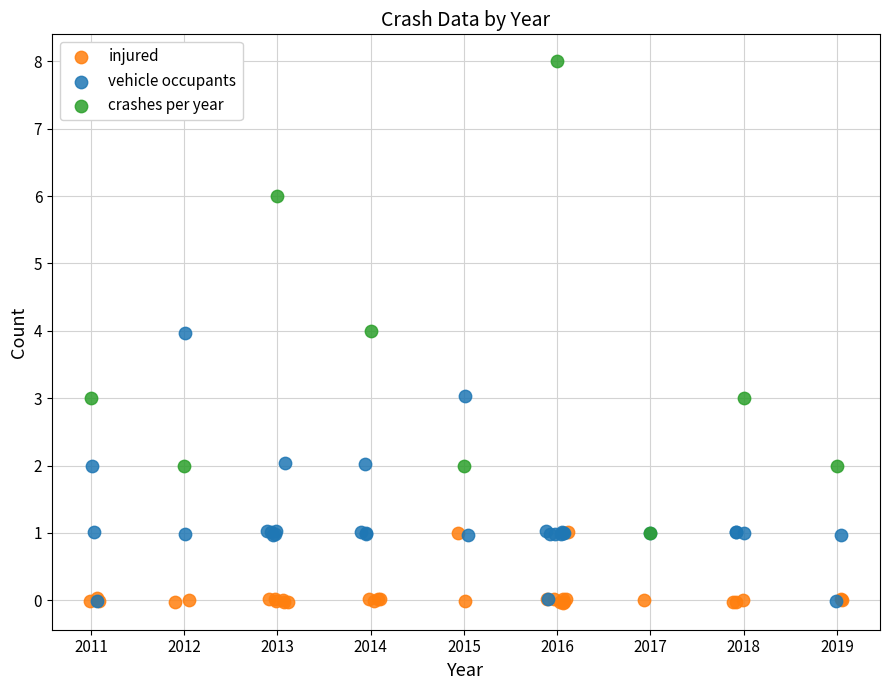

Which series contains the highest Y value?

crashes per year